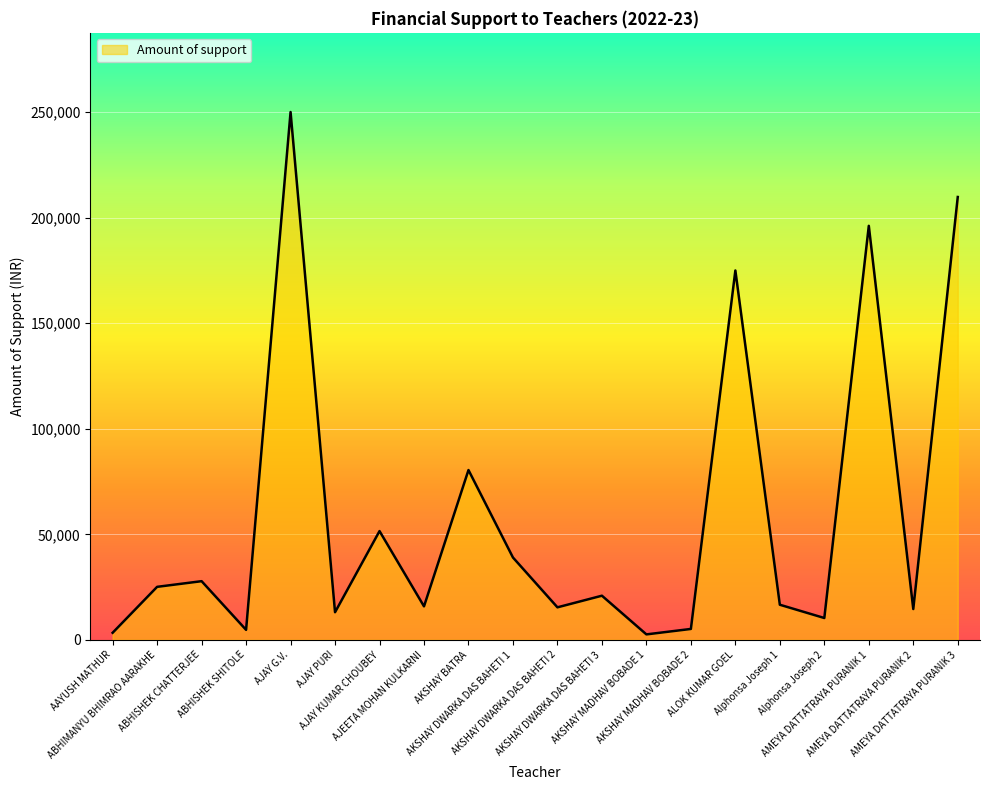

What is the difference between the maximum and minimum values?

247400